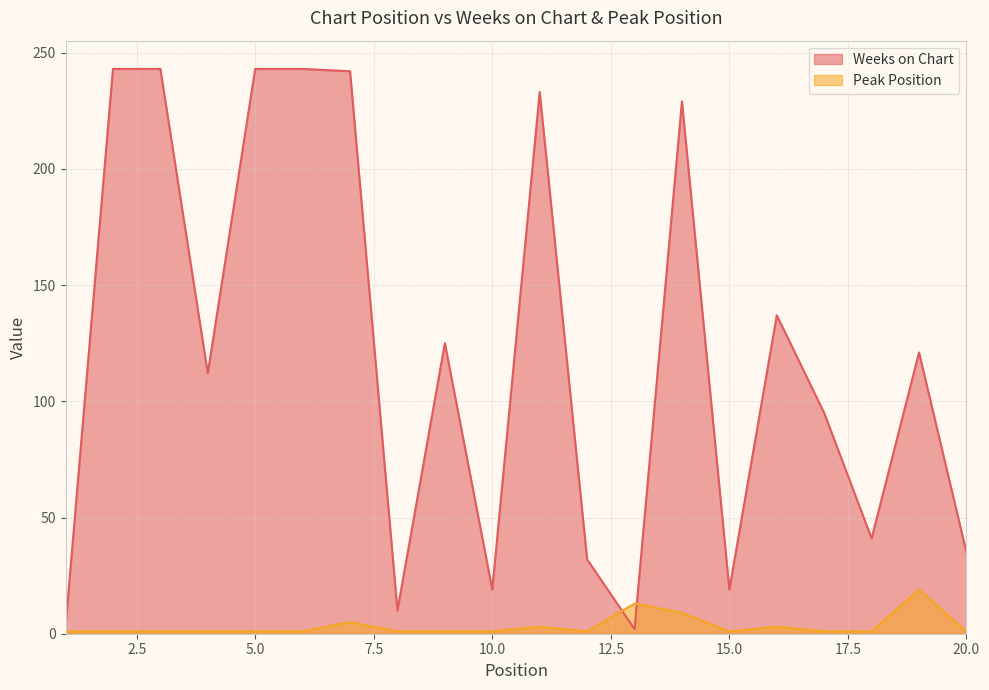

True or false: Peak Position has more than 0 points higher than both neighbors.

True